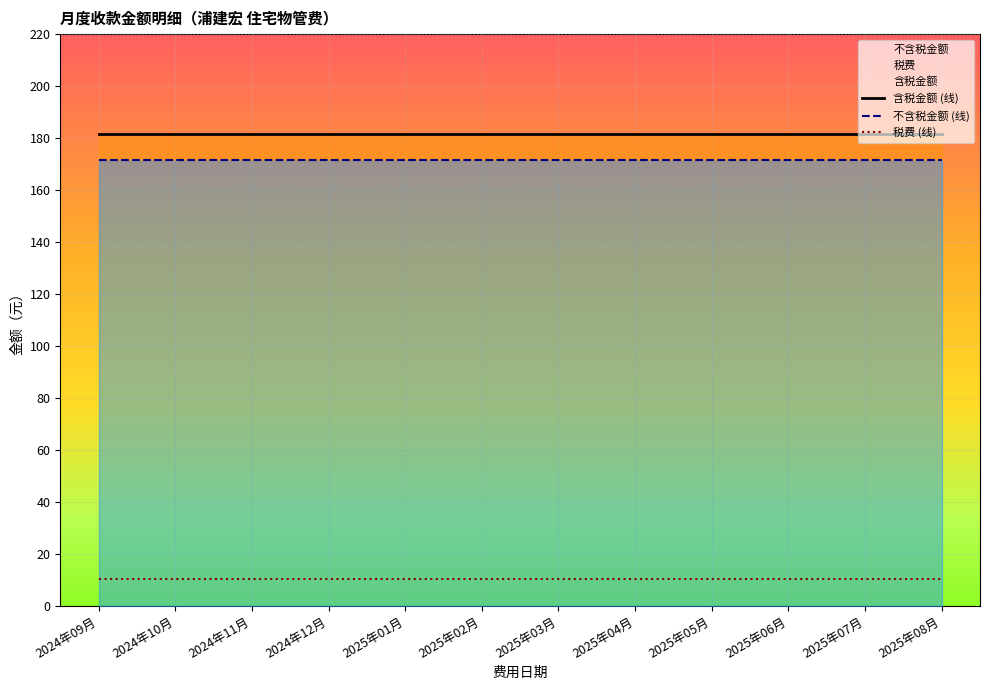

How many lines are shown in the chart?

3